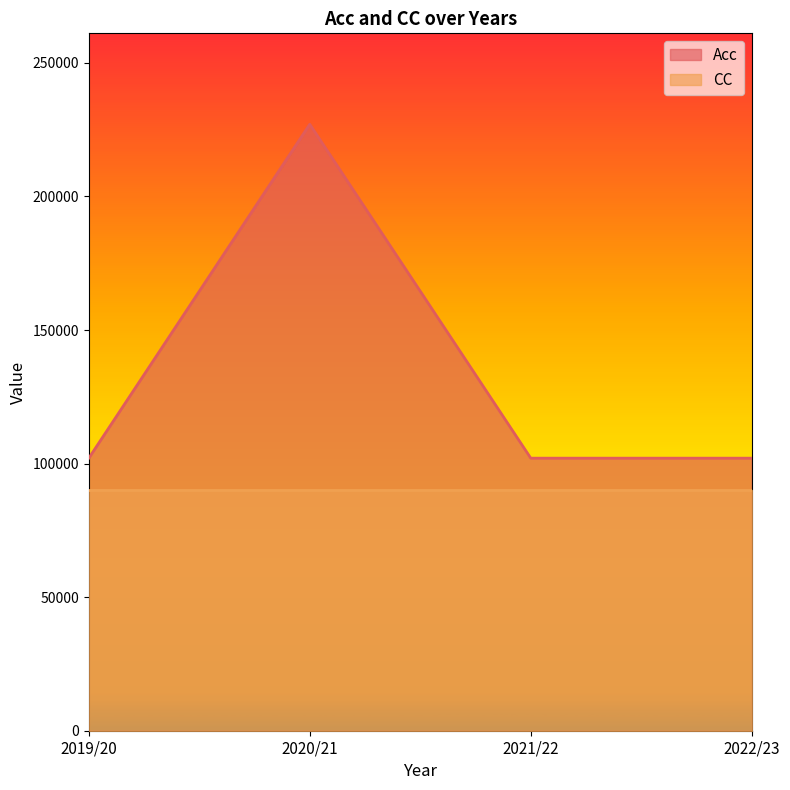

Approximately how many times larger is the value at 2022/23 compared to 2021/22?

1.0